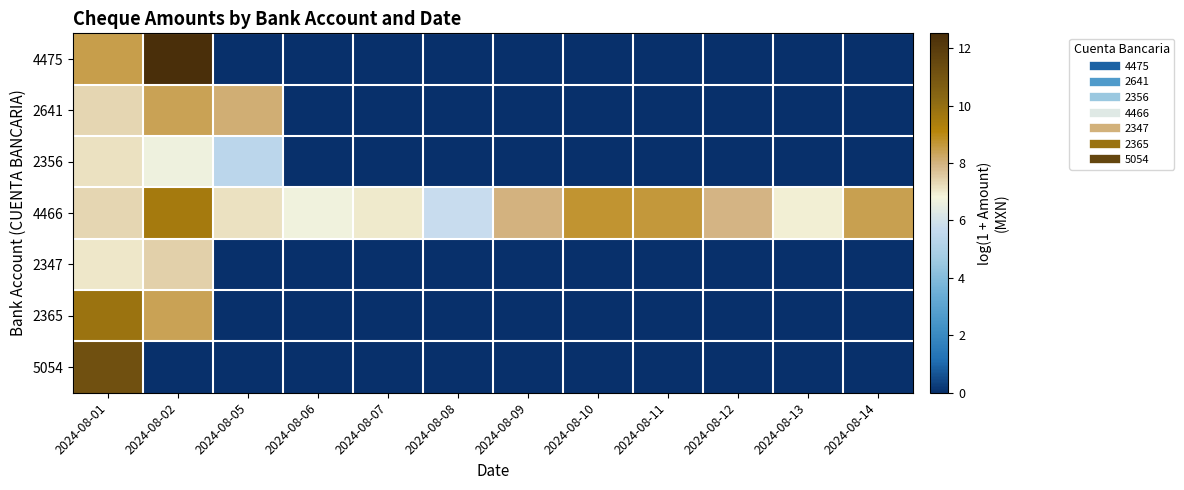

Between 2024-08-06 and 2024-08-10, which is larger?

2024-08-06